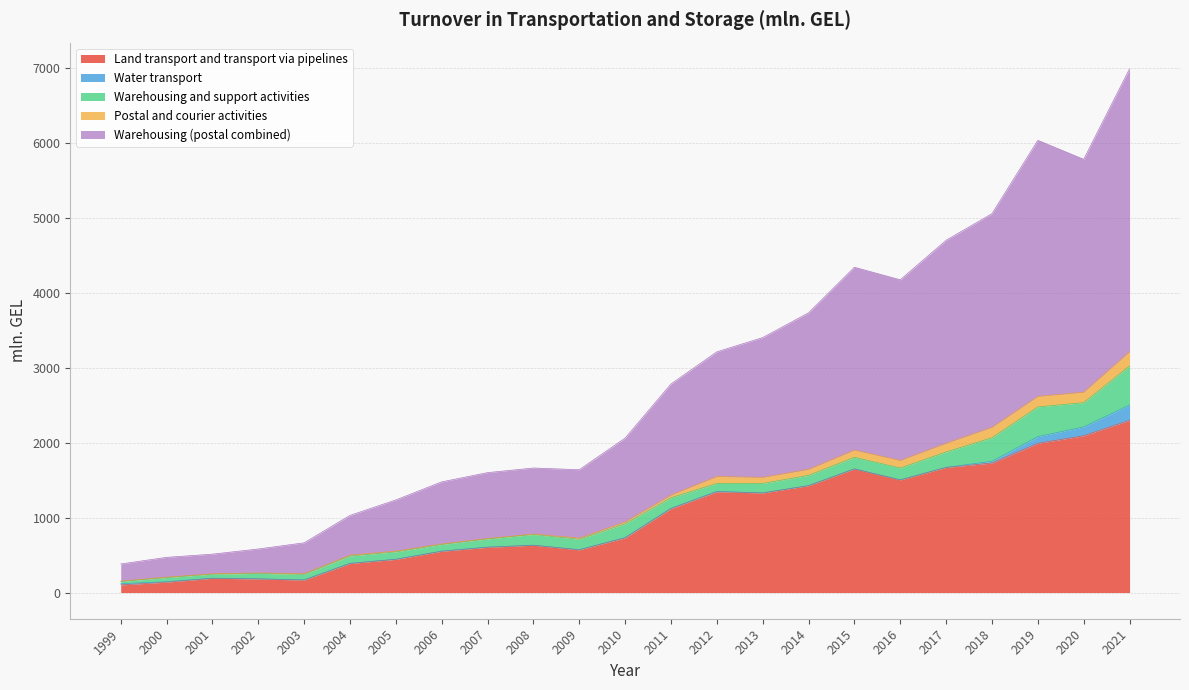

What is the minimum value for Warehousing and support activities?

30.1